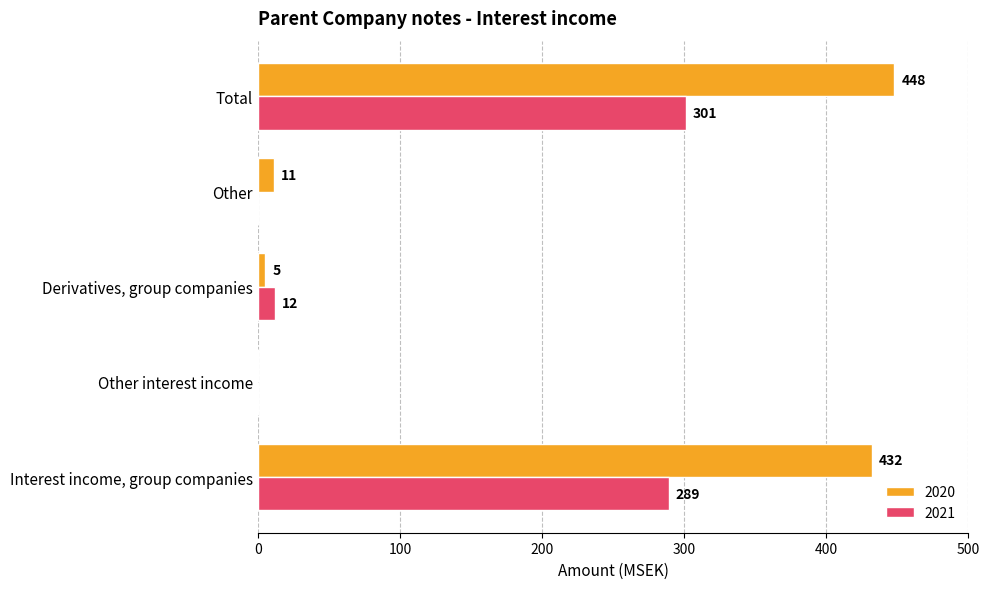

How many series are shown in this chart?

2